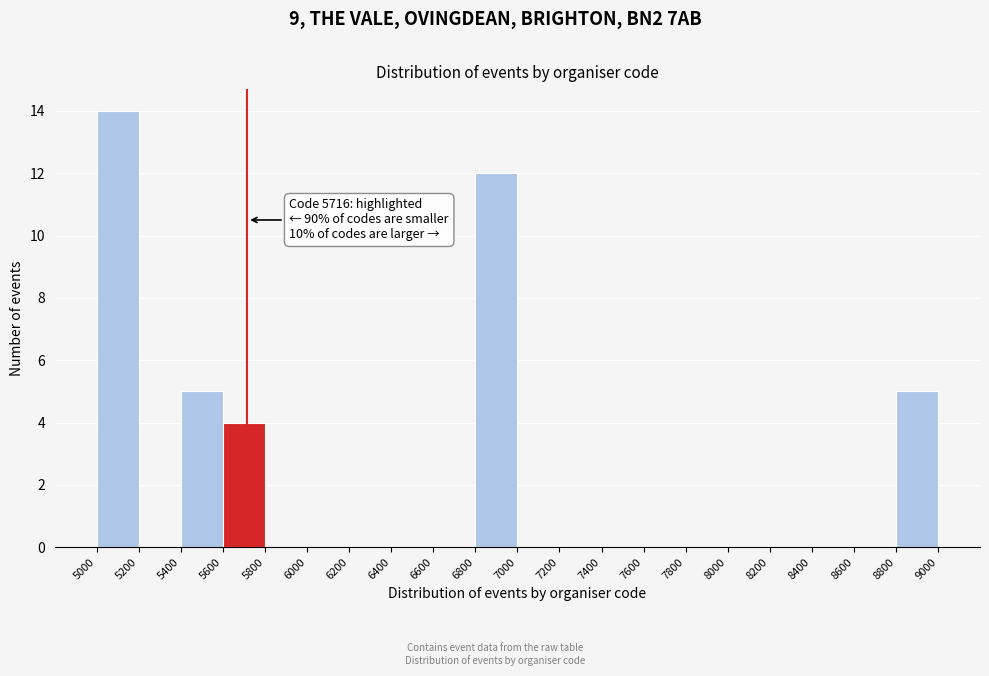

Which range on the x-axis has the tallest bar?

5000 to 5200